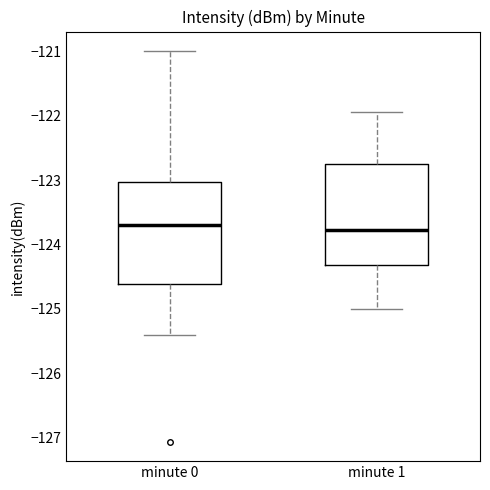

Reading left to right, transcribe this box plot: for each box, give where its median line is, the range the box spans, and where its two whiskers end, as read against the y-axis. The values are not printed on the chart, so give them approximately, as read against the axis.

minute 0: median -123.7, box -124.6 to -123.0, whiskers -125.4 to -121.0
minute 1: median -123.8, box -124.3 to -122.8, whiskers -125.0 to -121.9